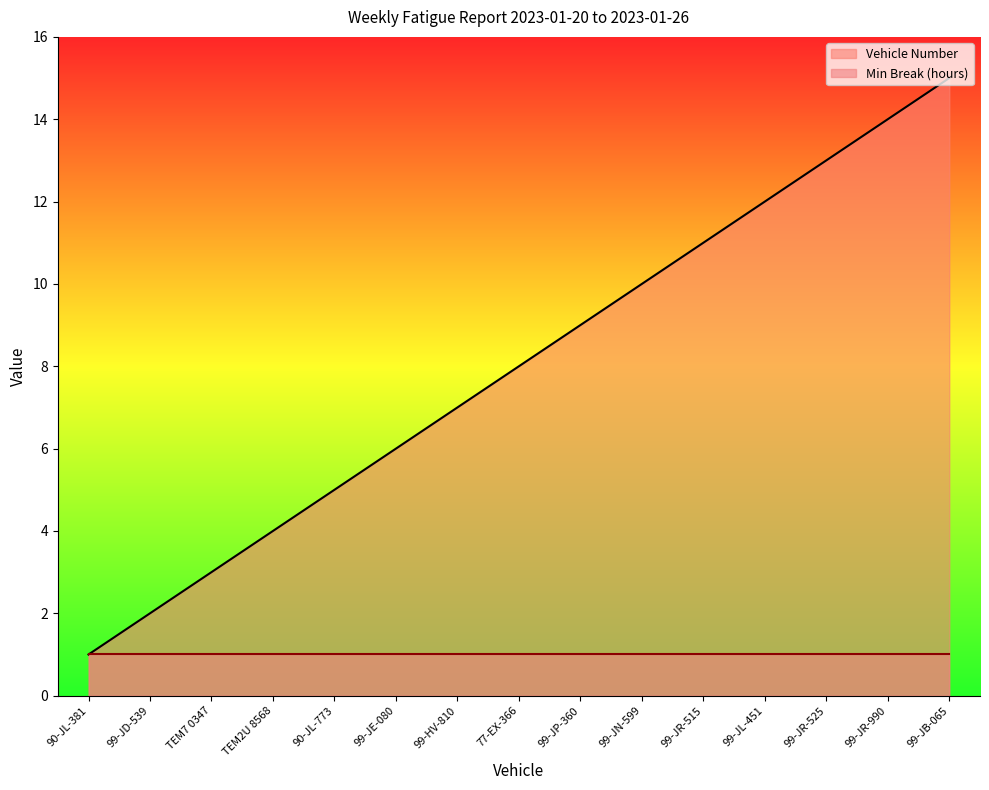

At which label does the data first exceed 8?

99-JP-360